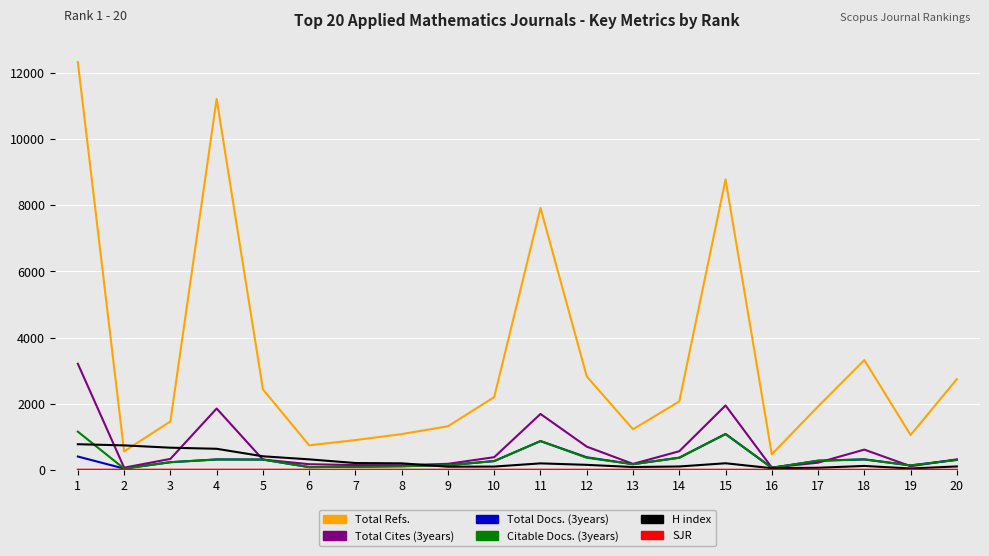

The Total Cites (3years) series shows 309 at 5. True or false?

True